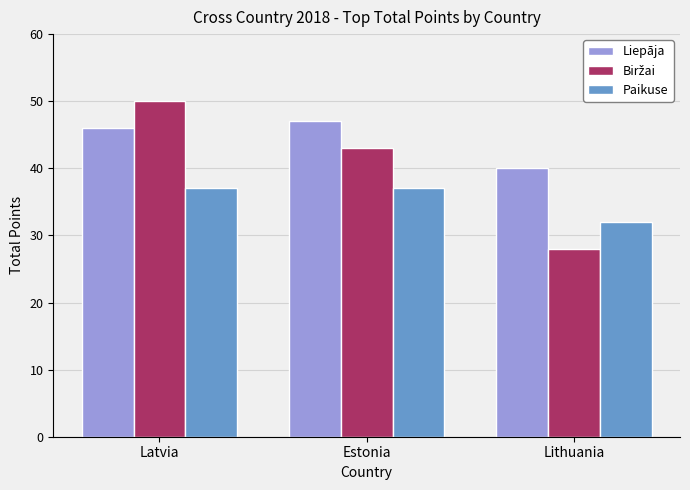

How many Paikuse values are between 32 and 37?

3